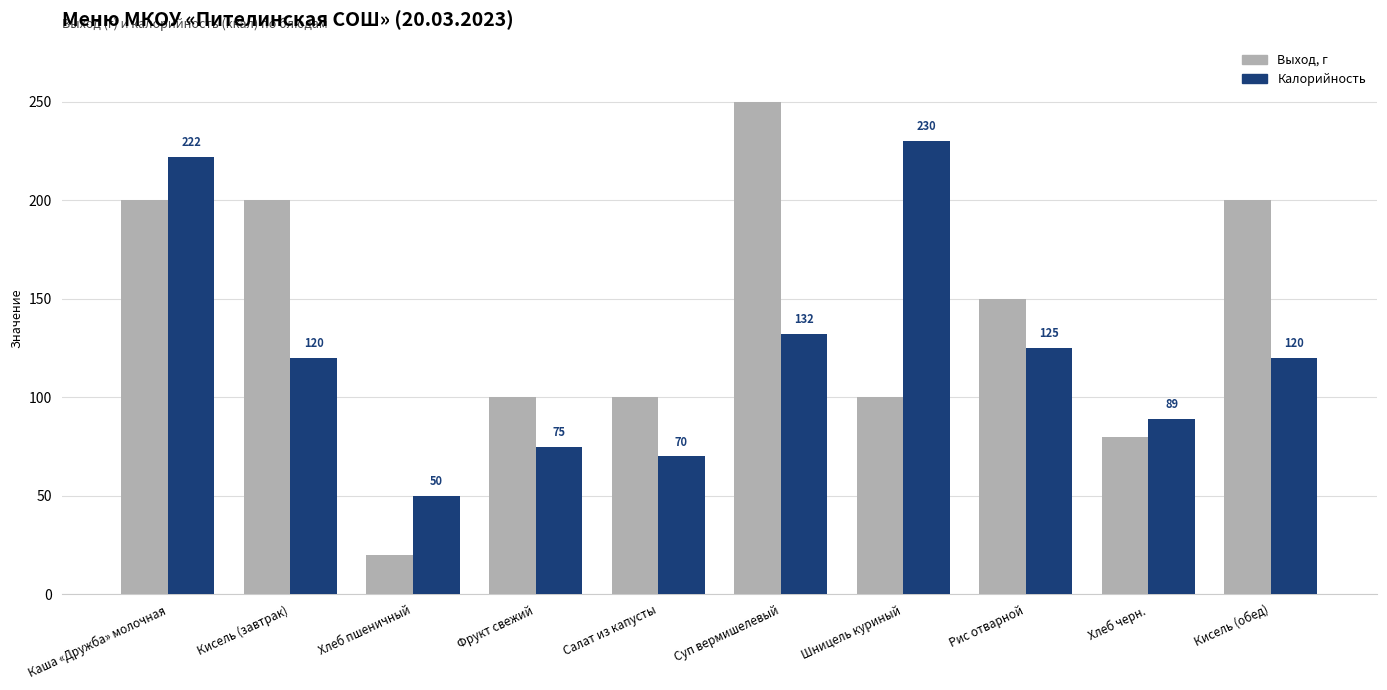

At which label is Выход, г closest to 135?

Рис отварной